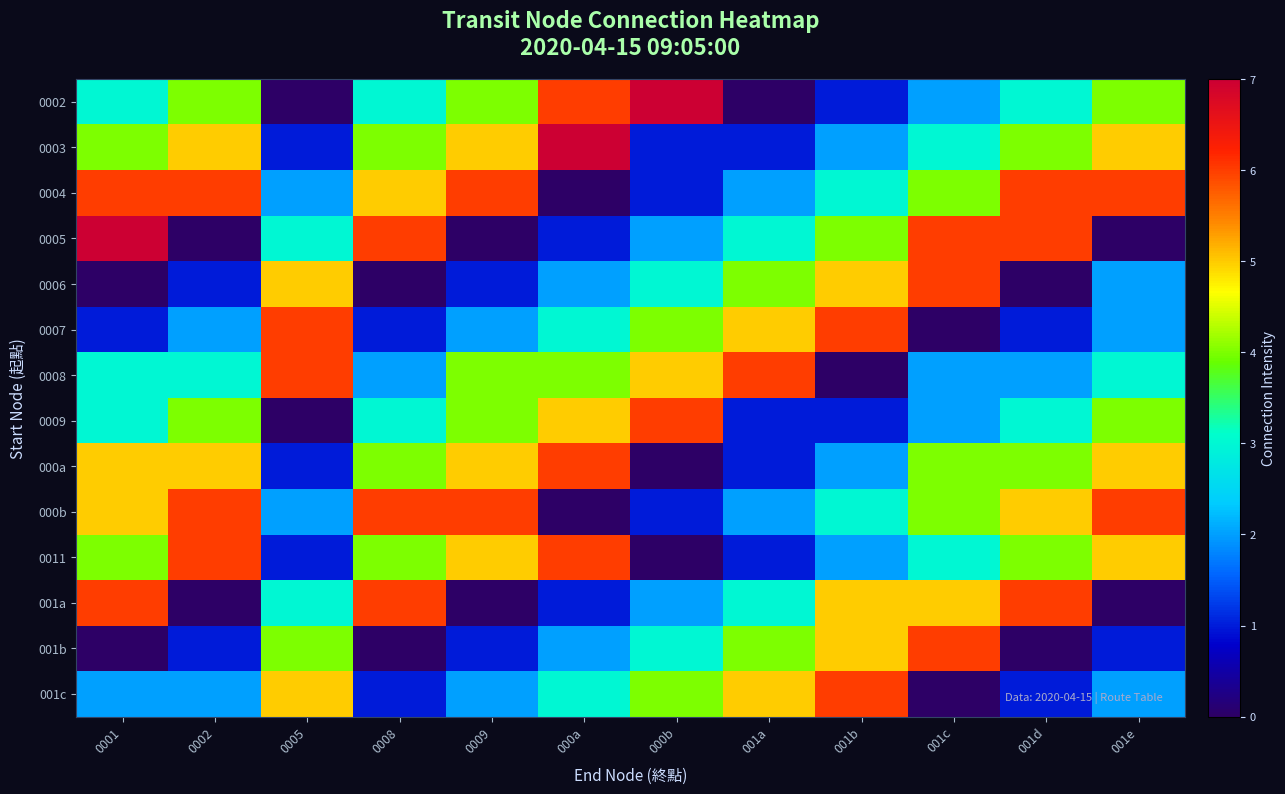

How many categories are shown in the chart?

12